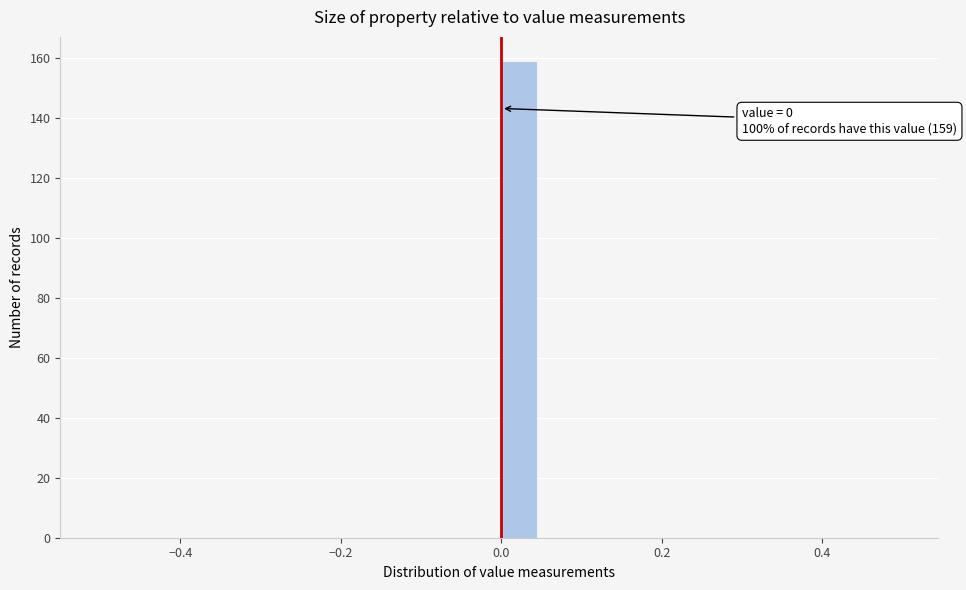

Read against the x-axis, roughly where is the centre of the tallest bar?

0.02